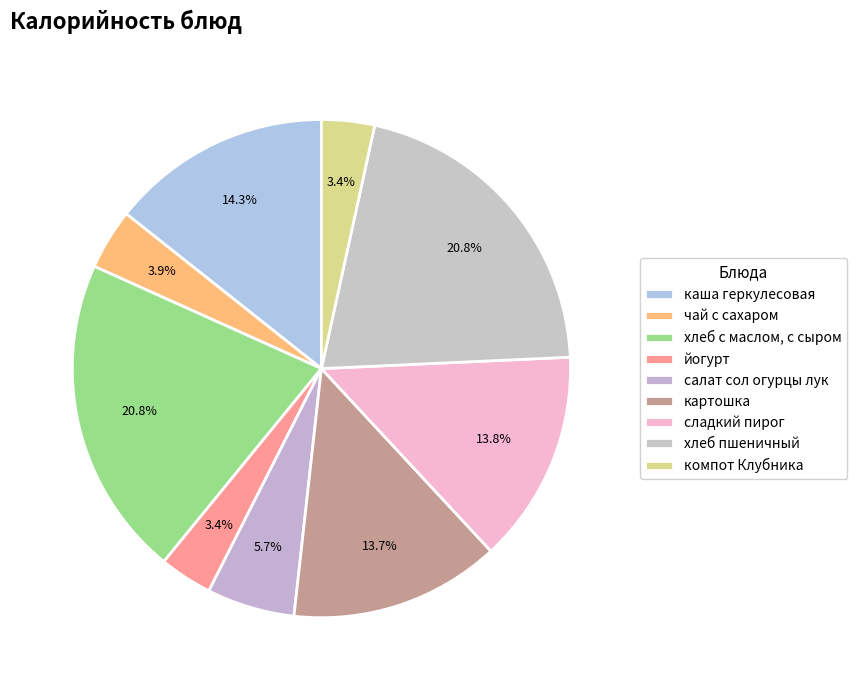

How many slices are in this pie chart?

9